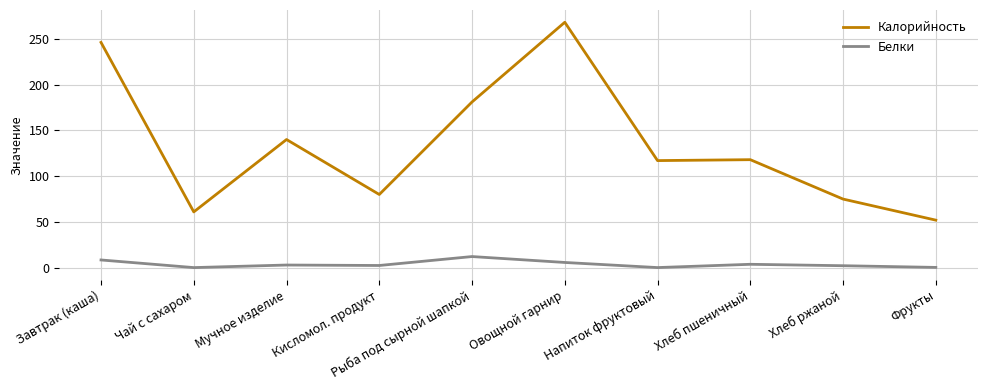

What are all the series names shown in the legend?

Калорийность, Белки